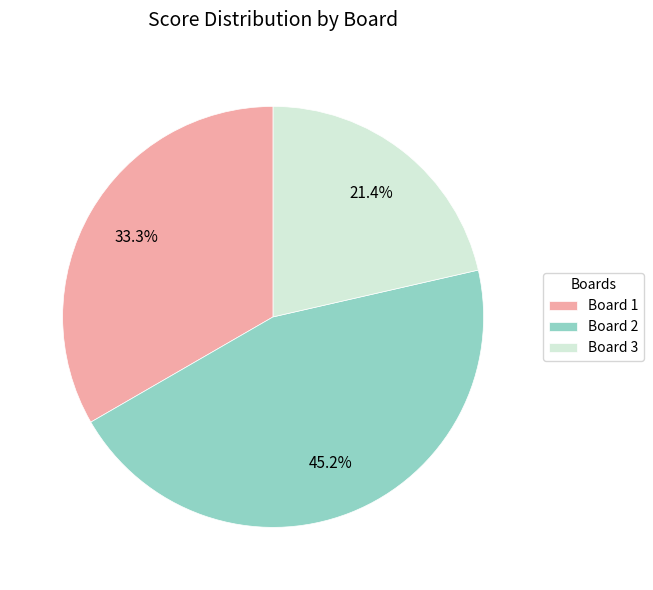

Combined, do Board 3 and Board 2 account for over 50%?

Yes